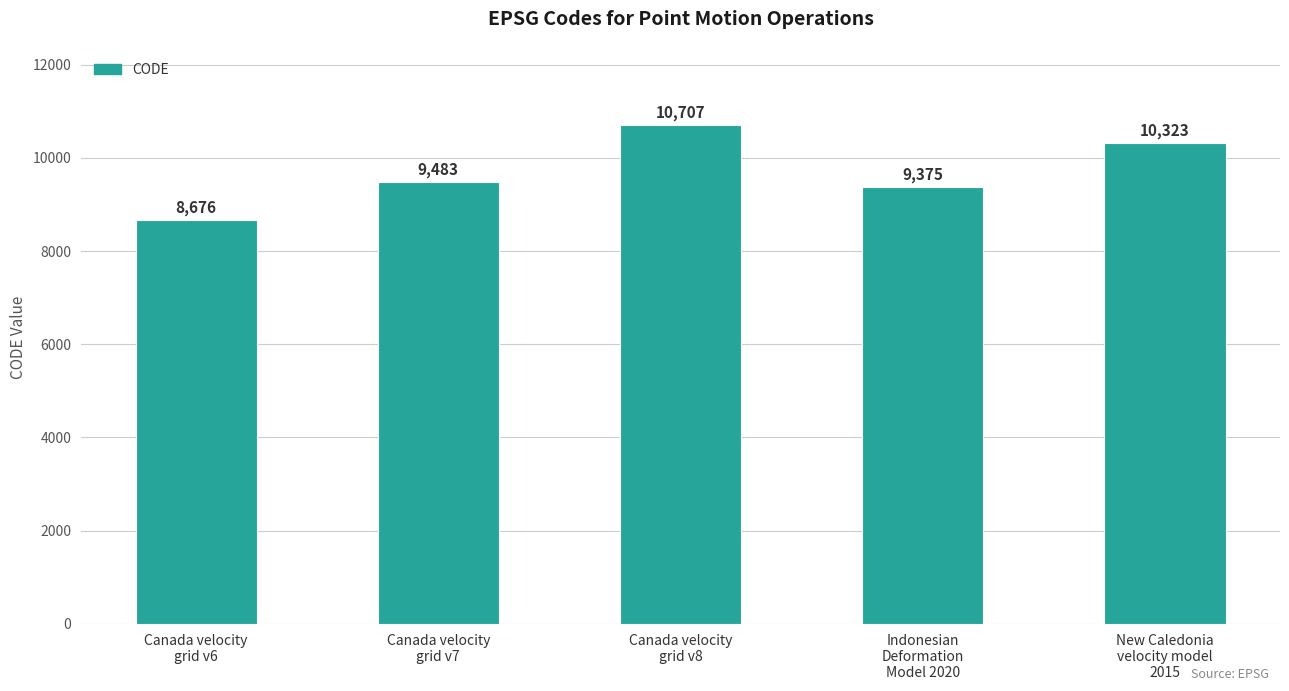

What is the change in value from Canada velocity
grid v6 to Canada velocity
grid v7?

+807